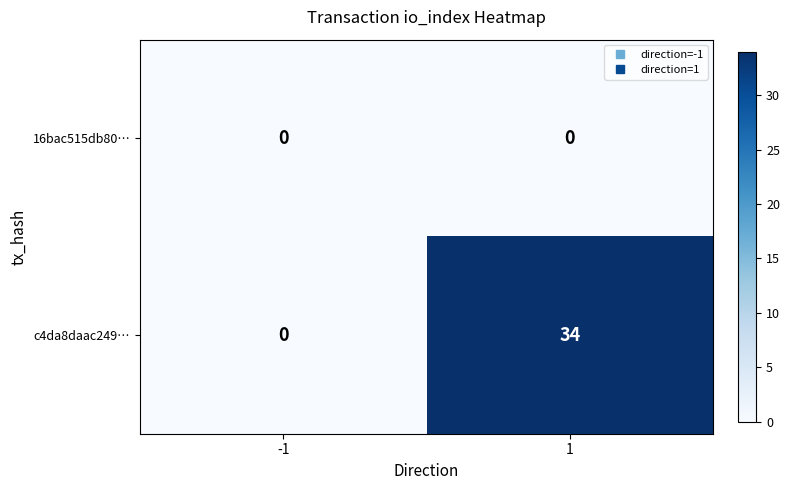

What is the maximum value shown in the chart?

34